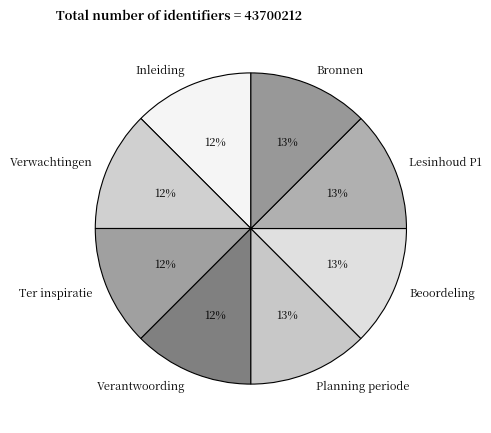

What percentage is the Inleiding slice, to the nearest percent?

12%